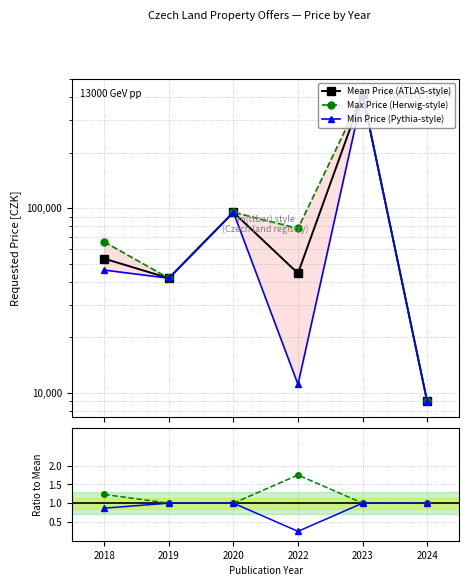

Reading left to right, extract all data points from this chart.

Mean Price (ATLAS-style): 2018=53286.7	2019=41750.0	2020=95000.0	2022=44370.0	2023=415000.0	2024=8977.0
Max Price (Herwig-style): 2018=65660.0	2019=41750.0	2020=95000.0	2022=77640.0	2023=415000.0	2024=8977.0
Min Price (Pythia-style): 2018=46200.0	2019=41750.0	2020=95000.0	2022=11100.0	2023=415000.0	2024=8977.0
Max/Mean: 2018=1.2	2019=1.0	2020=1.0	2022=1.7	2023=1.0	2024=1.0
Min/Mean: 2018=0.9	2019=1.0	2020=1.0	2022=0.3	2023=1.0	2024=1.0